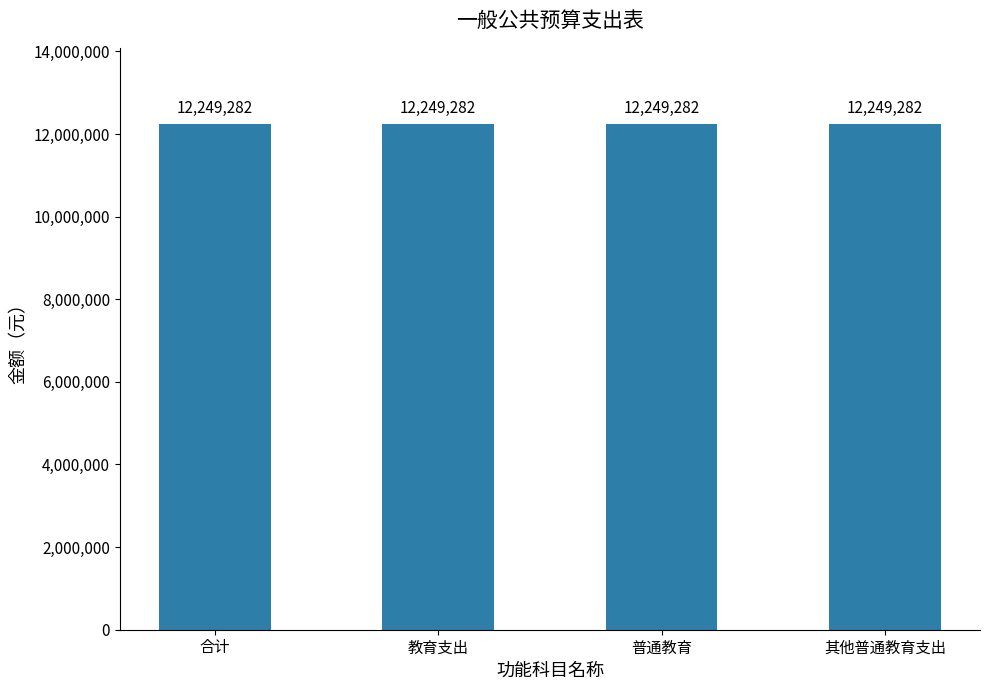

Are the bars grouped side by side (vs. stacked)?

No